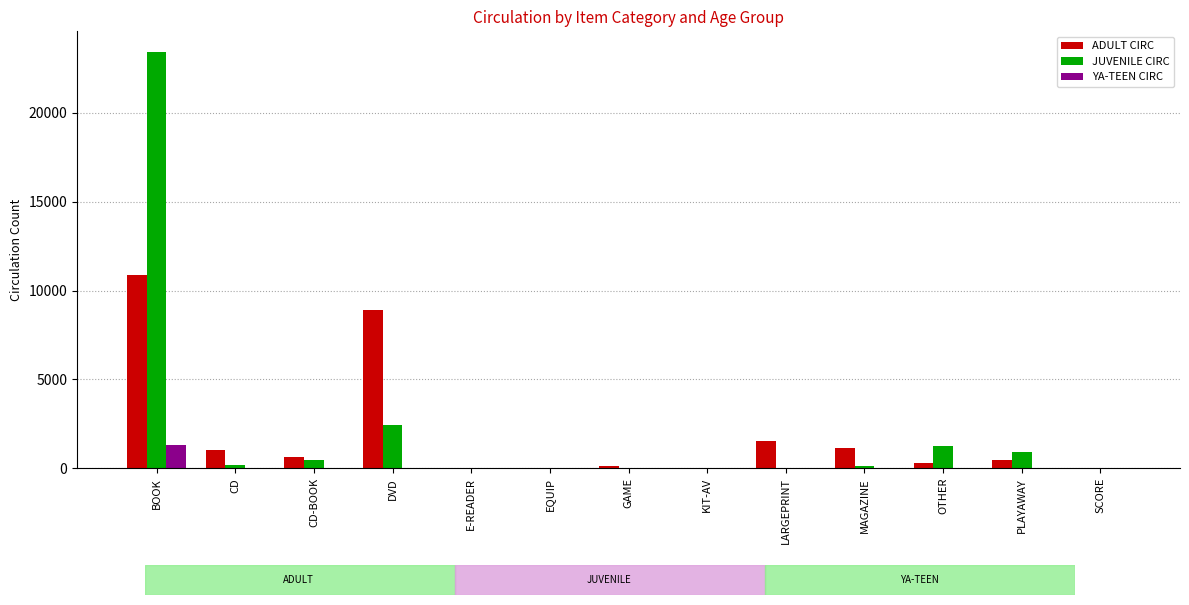

What is the total value across all series at PLAYAWAY?

1343